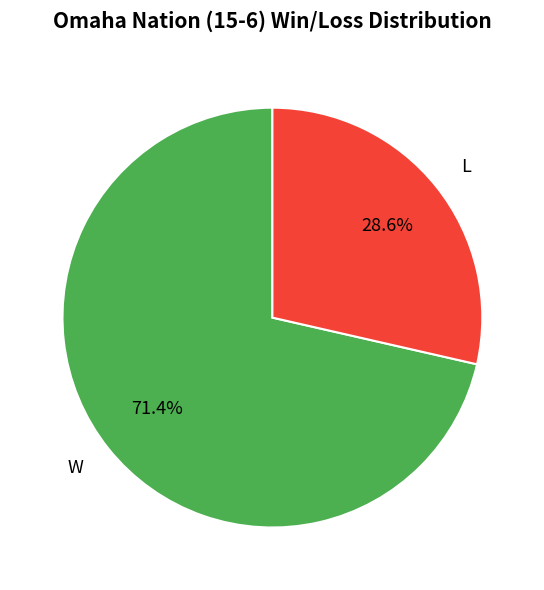

Is it true that W is 82% of the pie?

False